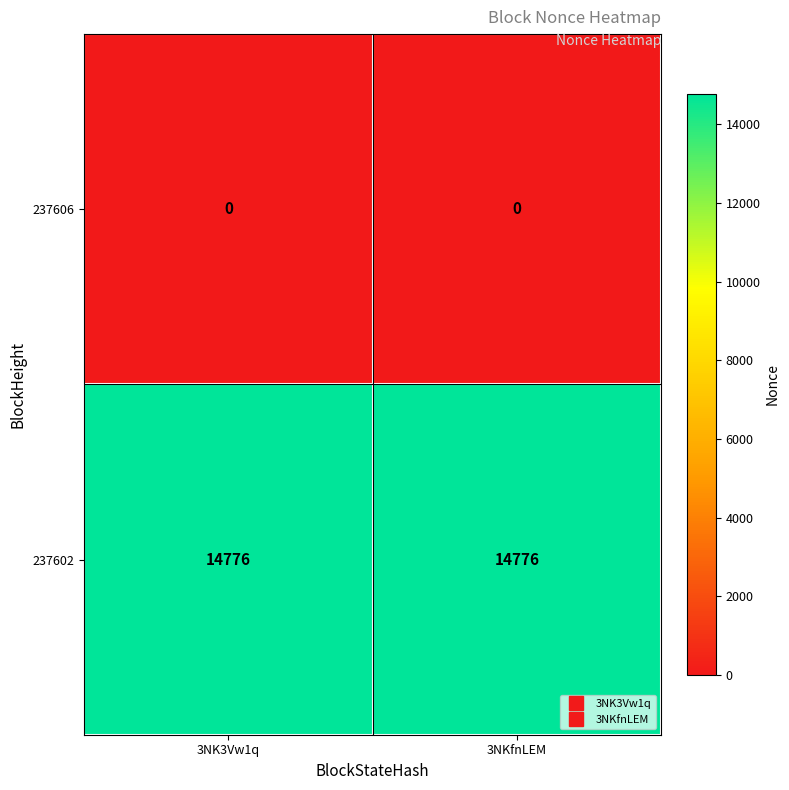

Rank the series by their maximum value, from highest to lowest.

237602, 237606